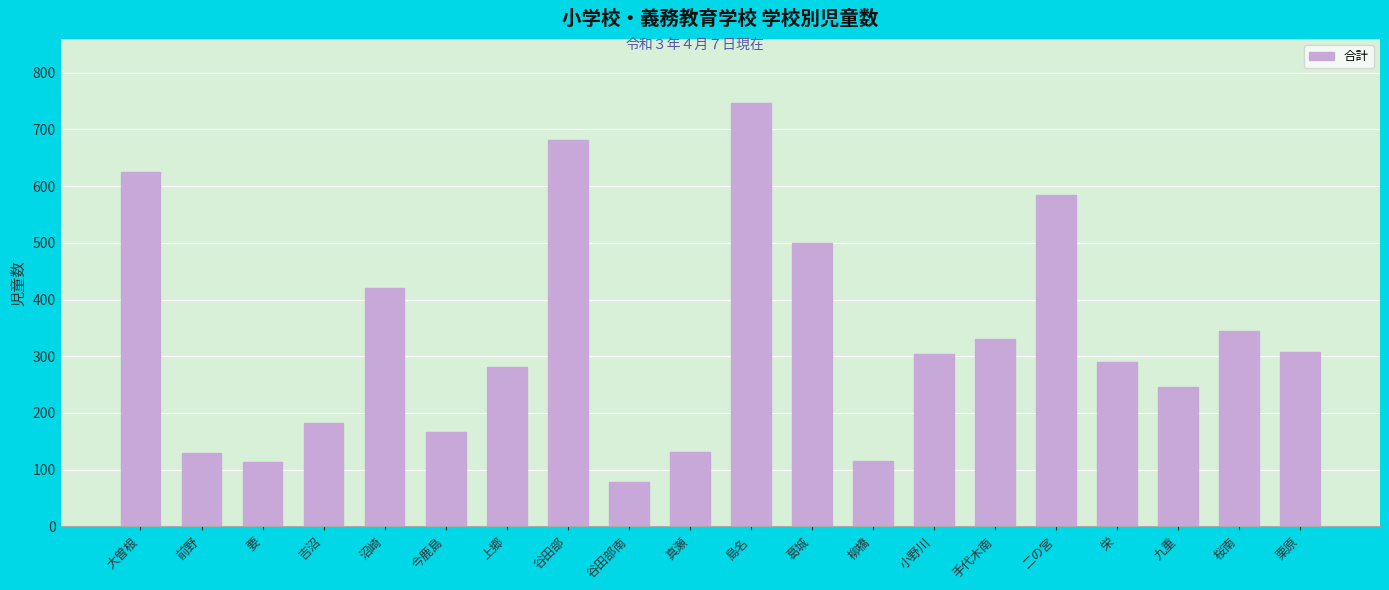

Are the bars grouped side by side (vs. stacked)?

No